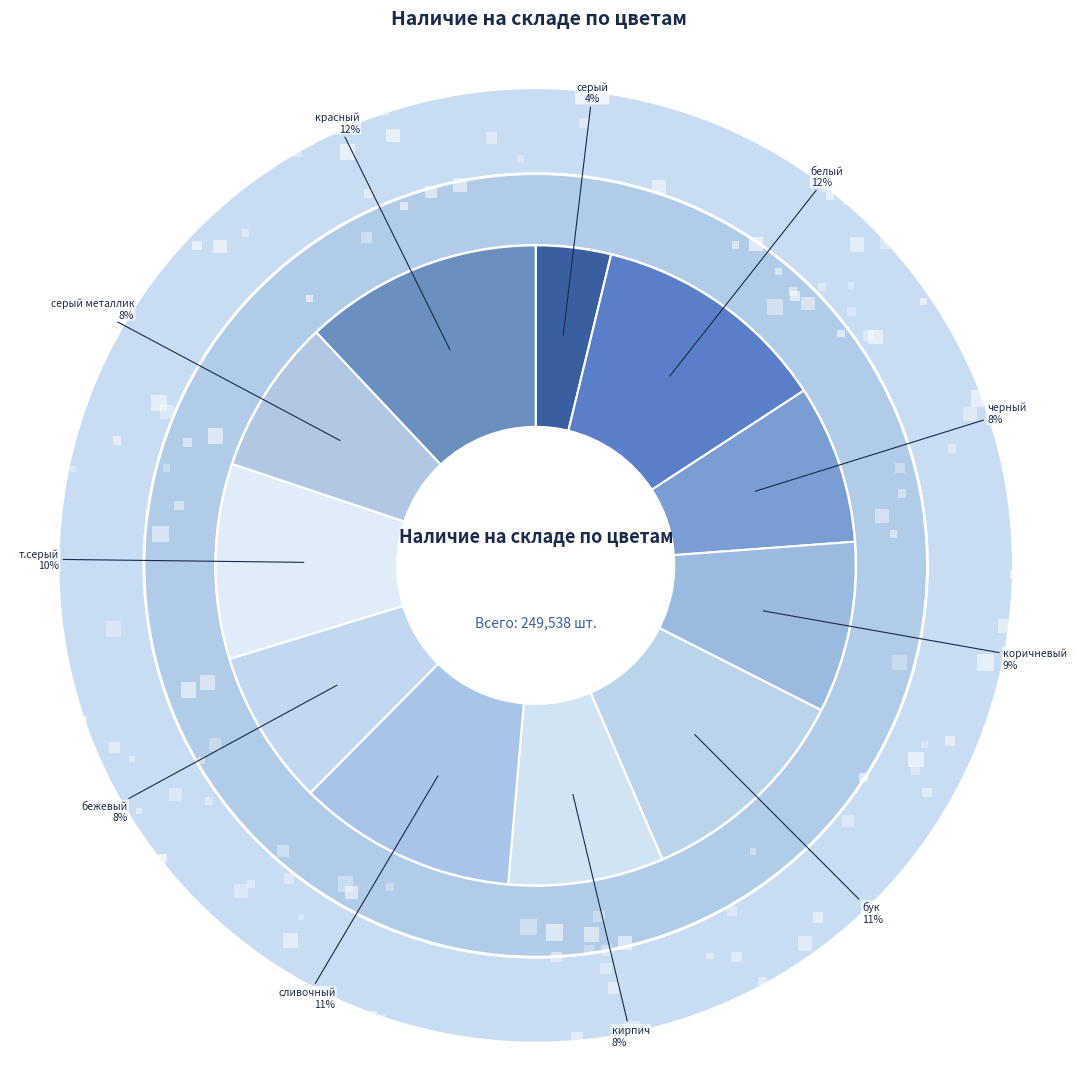

Is it true that черный (RAL 9005) is 8% of the pie?

True